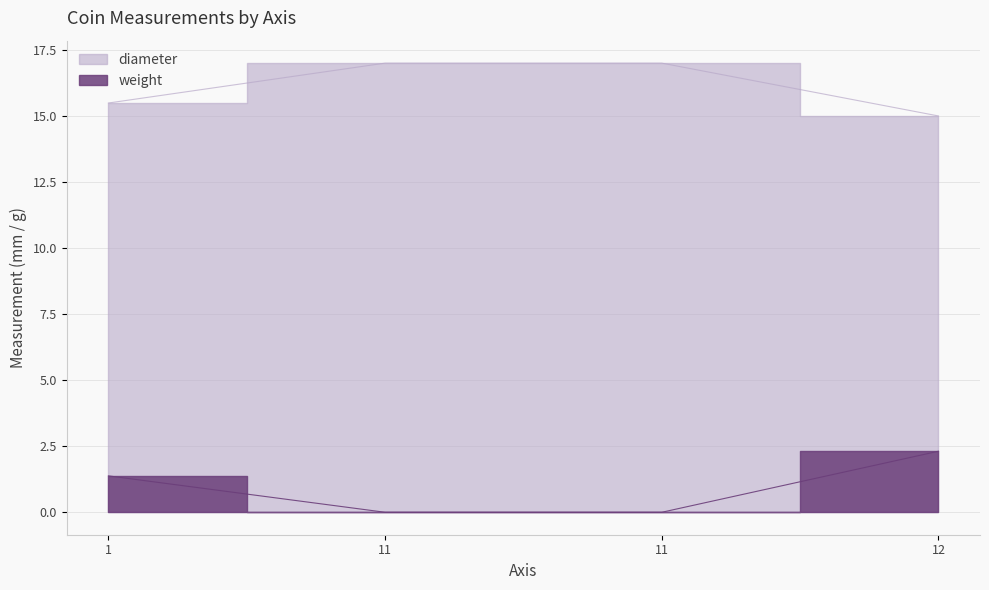

Where is diameter nearest to the value 16?

1